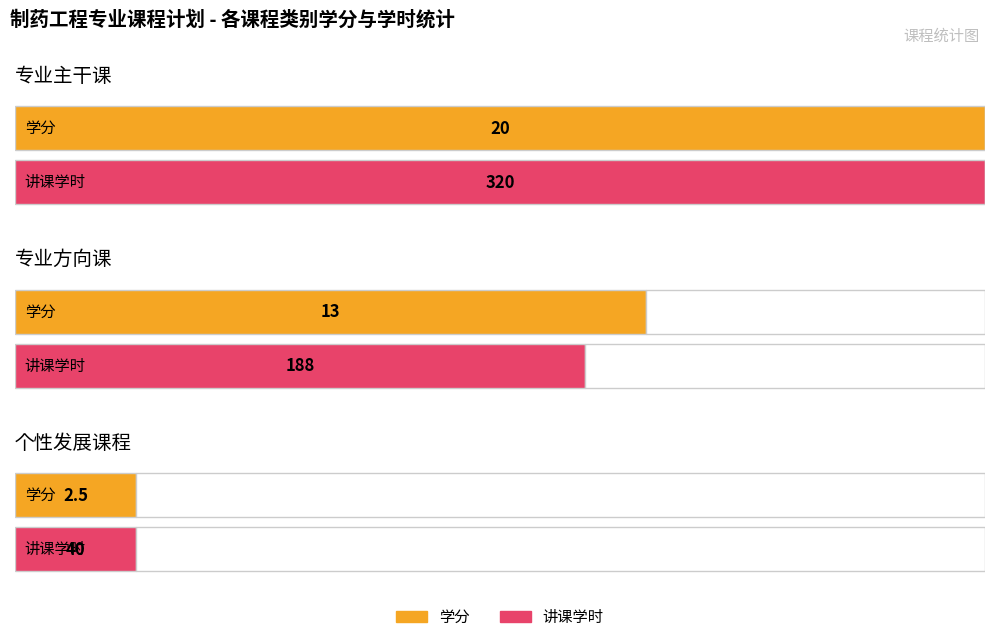

Which category has the lowest value in the 讲课学时 series?

个性发展课程